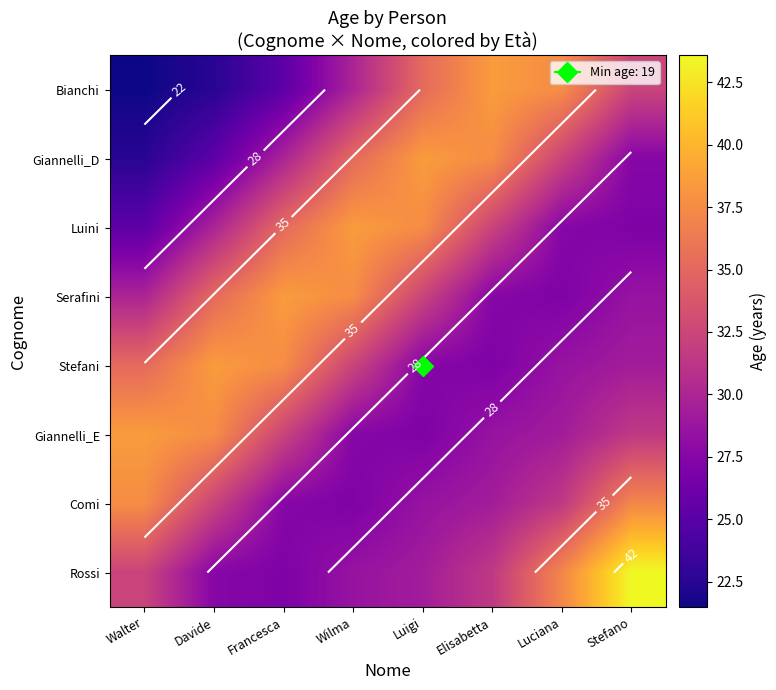

Read the Comi value at Elisabetta.

29.3